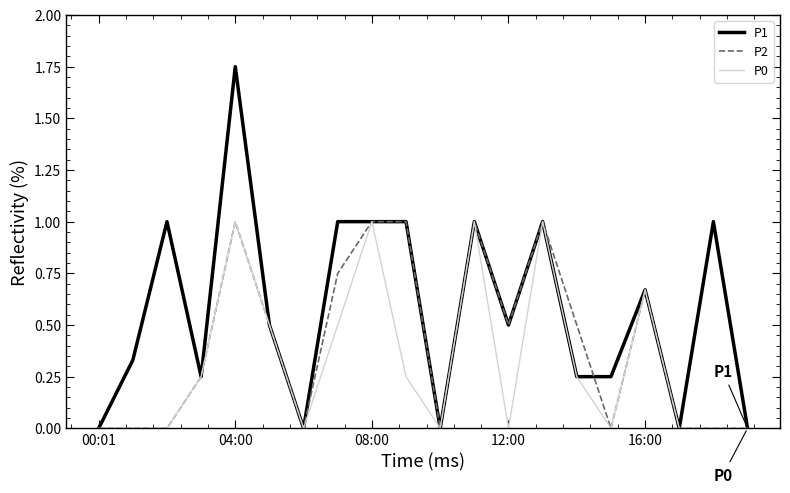

Which series has the largest total across all categories?

P1